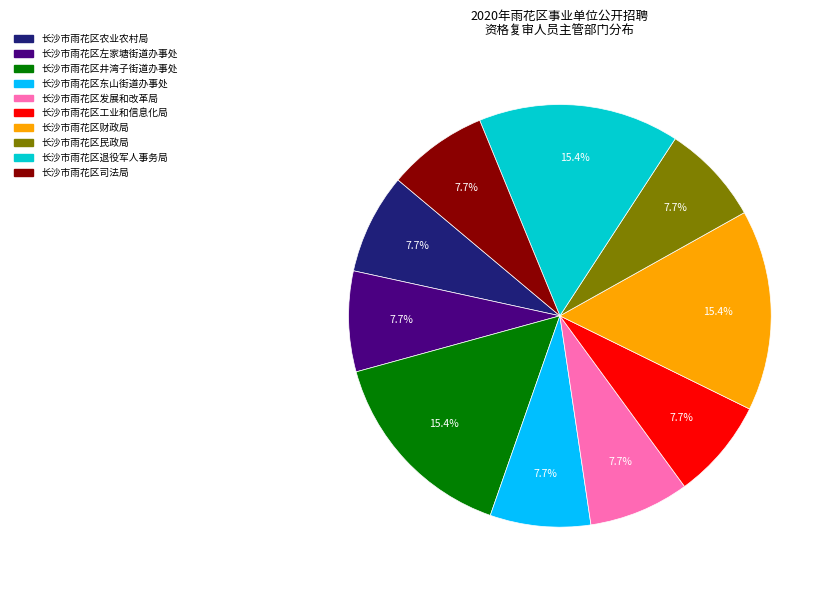

What portion of the pie excludes 长沙市雨花区民政局?

92.3%